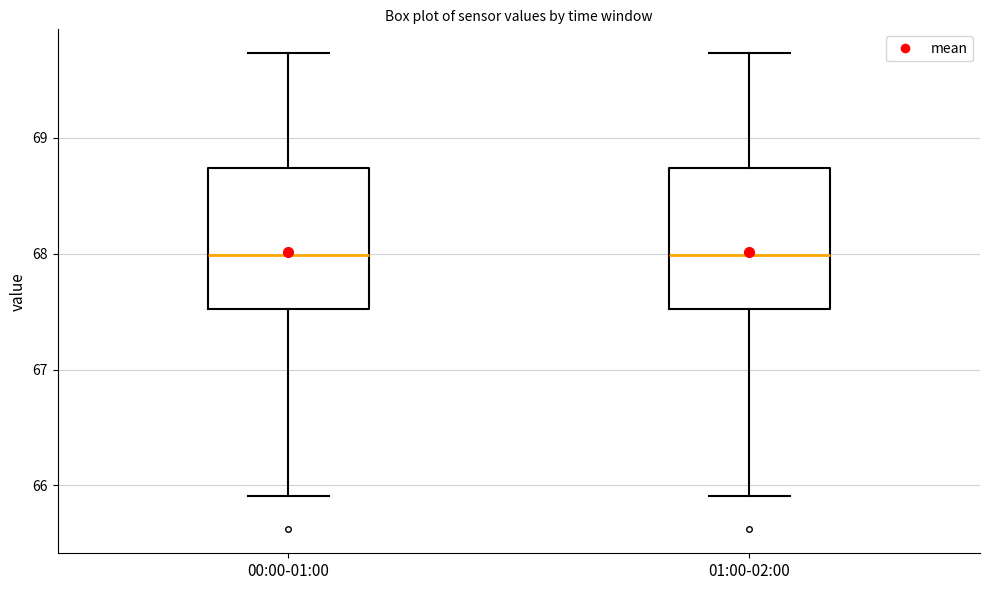

Where is the lower edge of the box for 00:00-01:00 on the y-axis? The values are not printed on the chart, so give them approximately, as read against the axis.

67.5